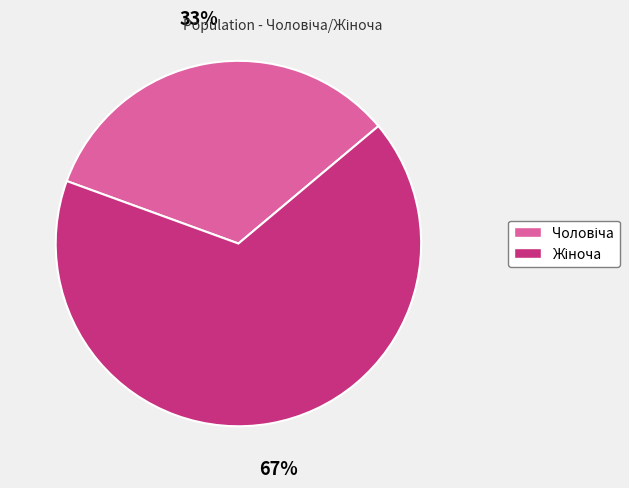

To the nearest percent, what is the average slice percentage?

50%